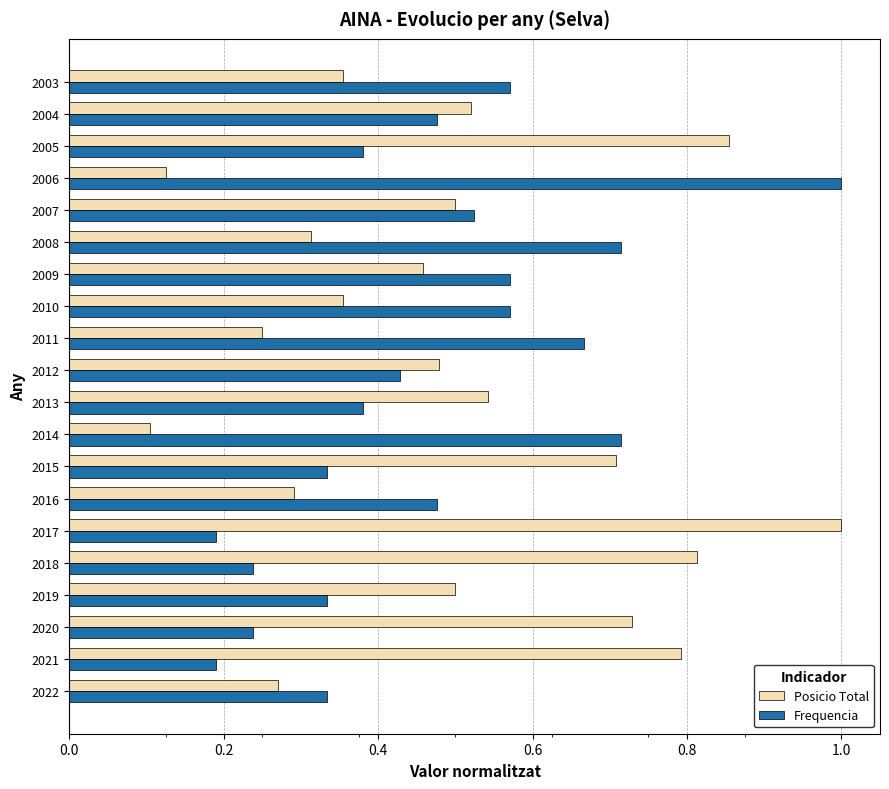

What is the sum of the Posicio Total values at 2012 and 2017?

1.5